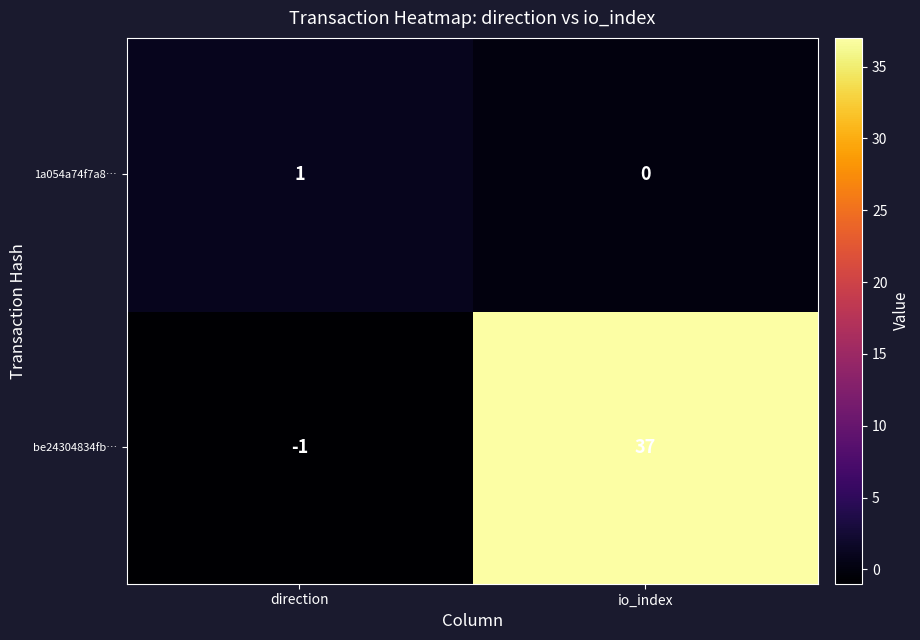

What is the greatest value displayed?

37